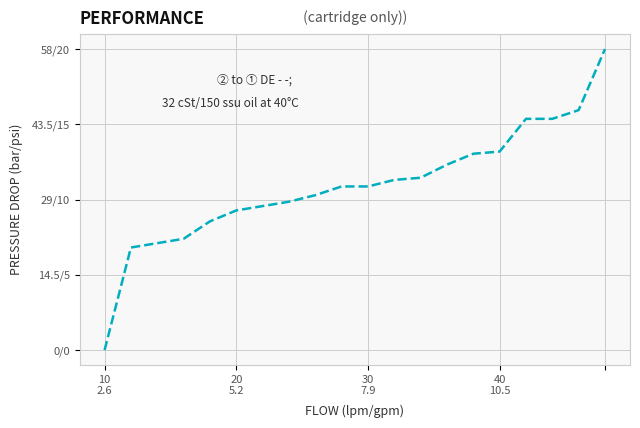

Does the chart display data point markers on the line(s)?

No